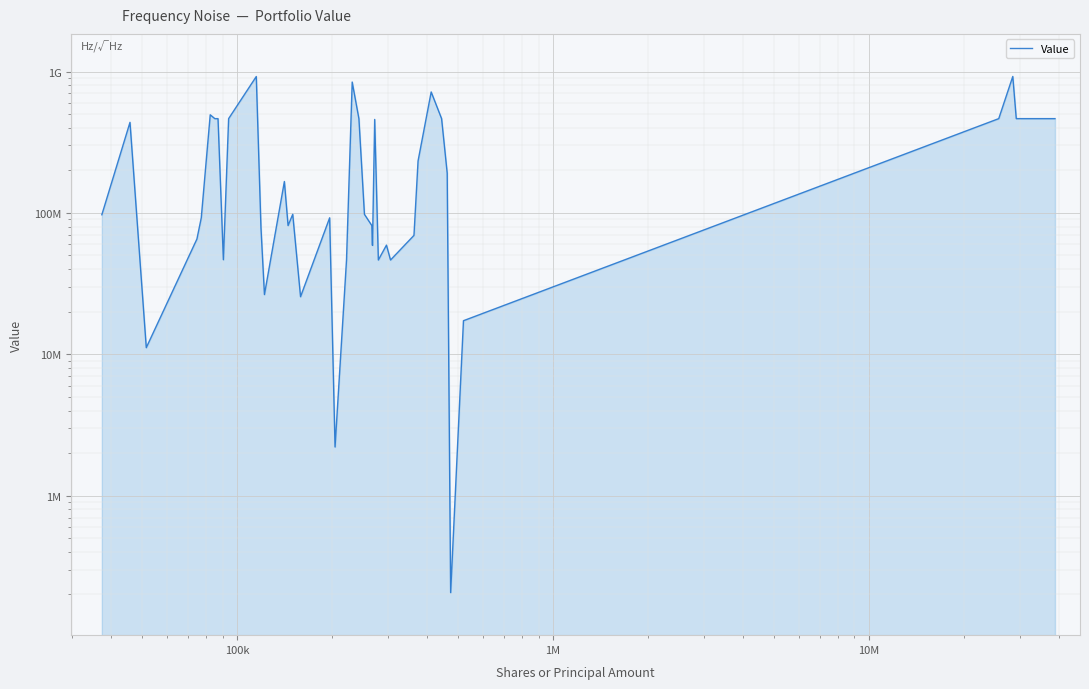

Does the chart display data point markers on the line(s)?

No